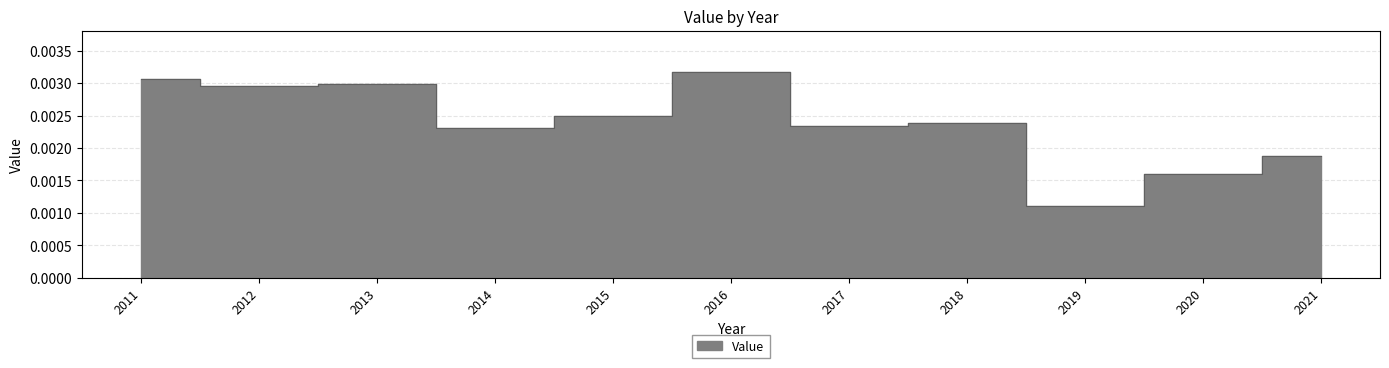

Is it true that the value at 2014 is 0.0?

False